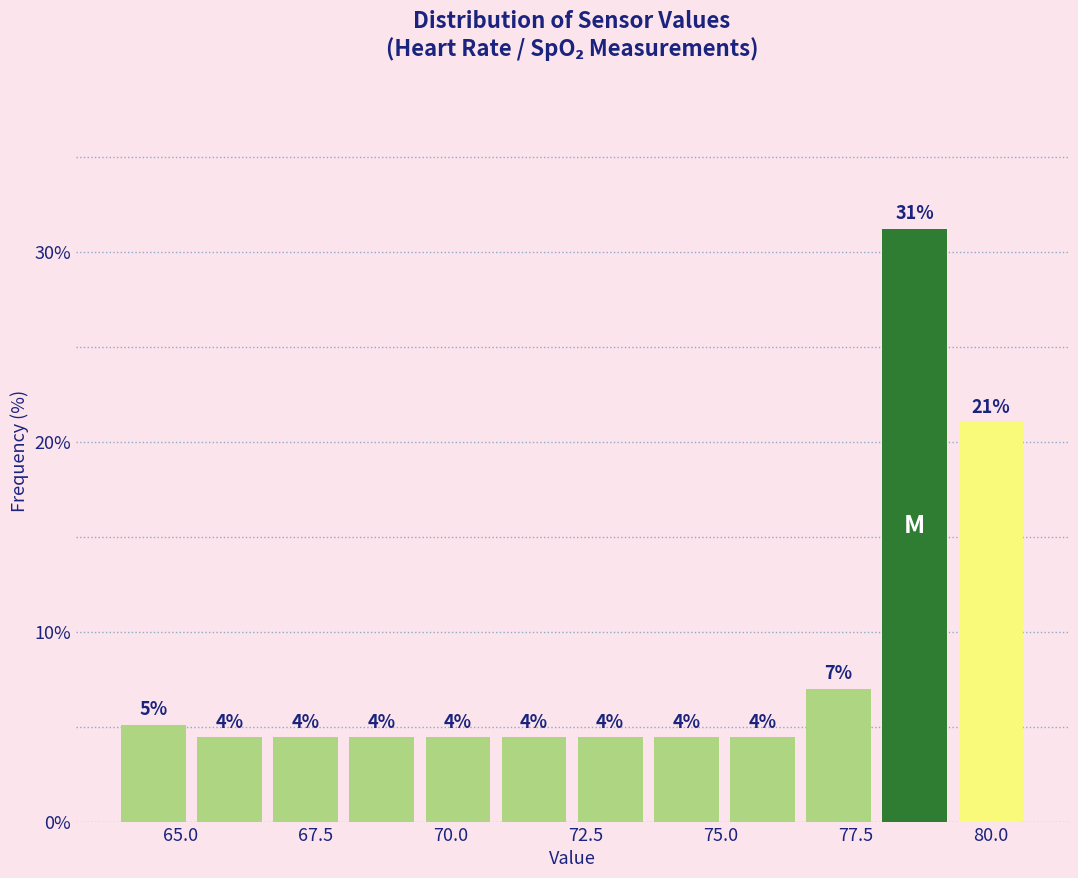

Around what value on the x-axis is the tallest bar? Give the approximate position of its centre, as read against the axis.

78.5